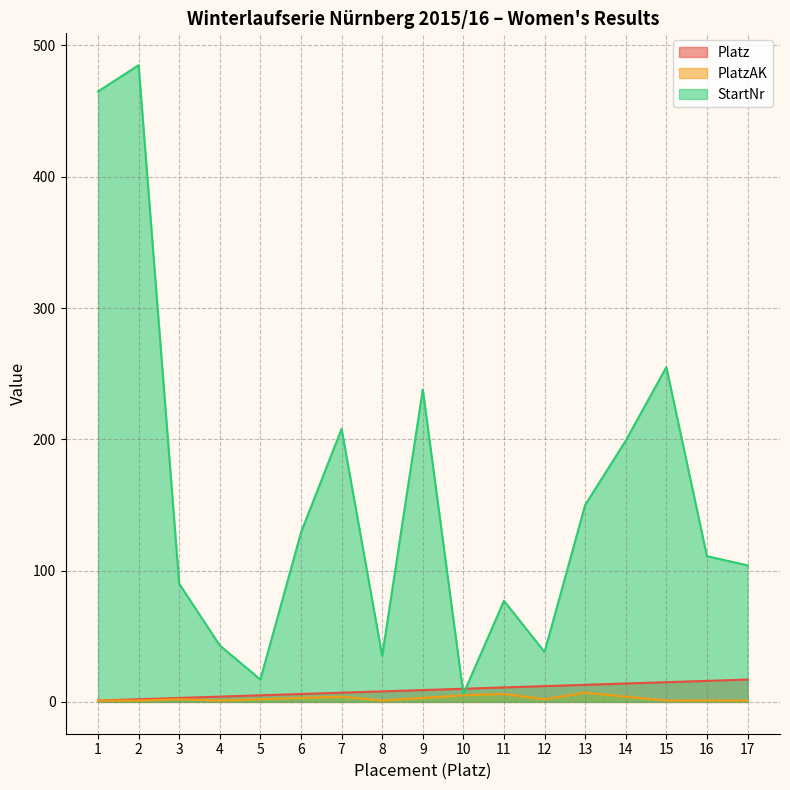

What is the sum of all Platz values?

153